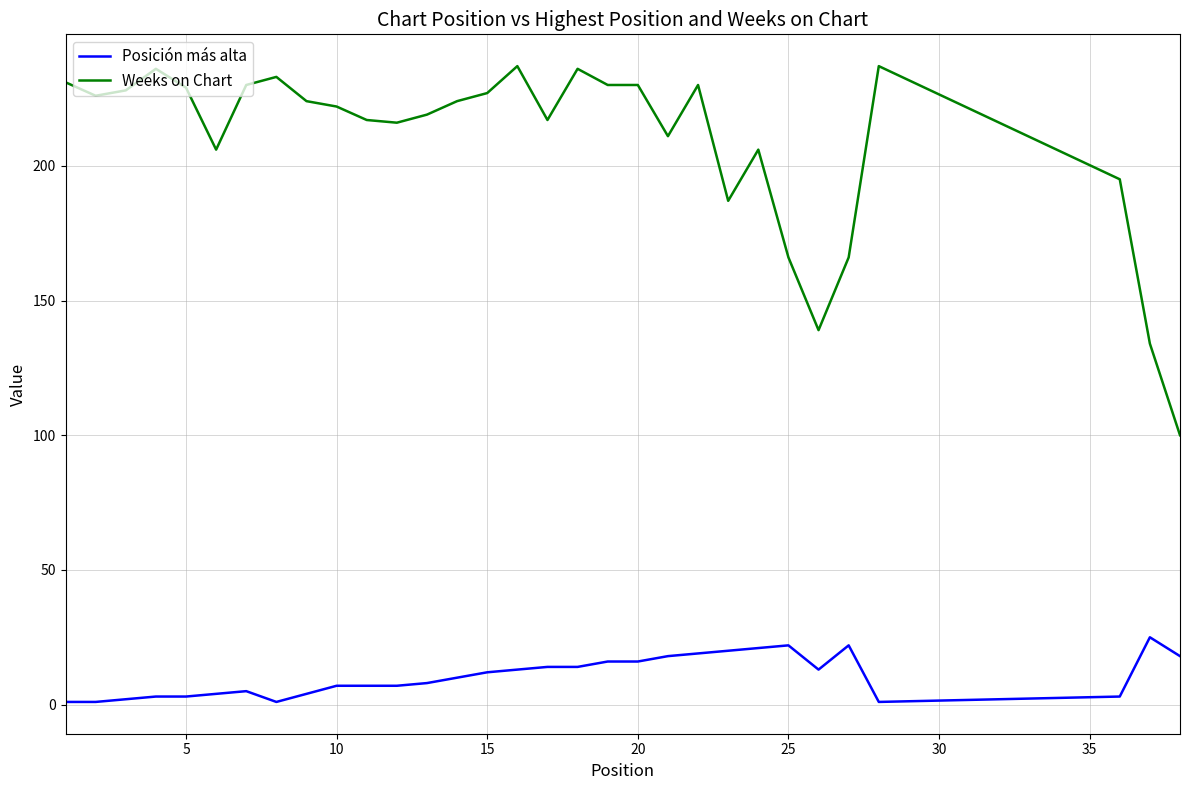

Rank the series by their average value, from highest to lowest.

Weeks on Chart, Posición más alta